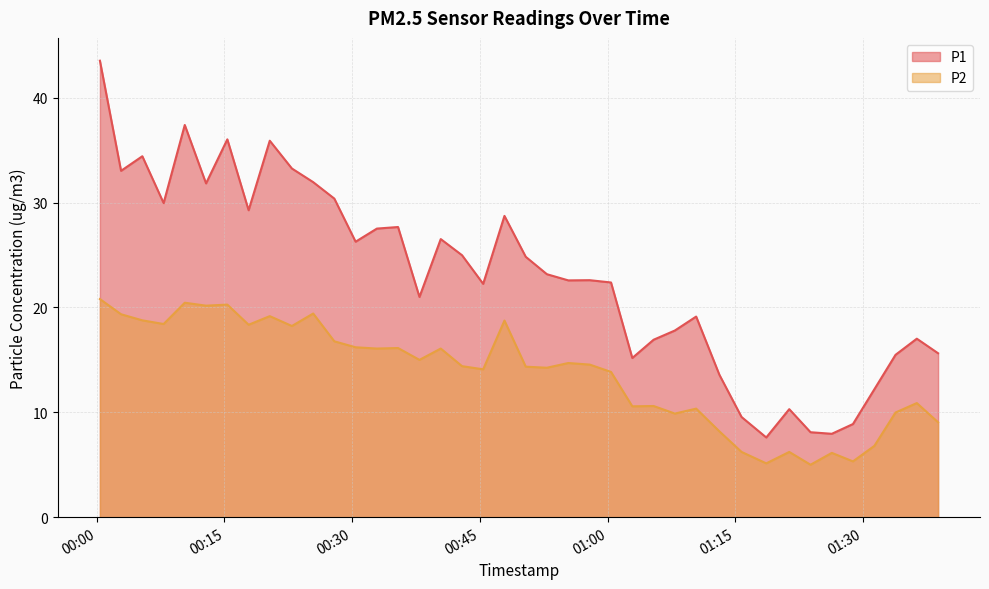

True or false: P2 and P1 cross at least once.

False